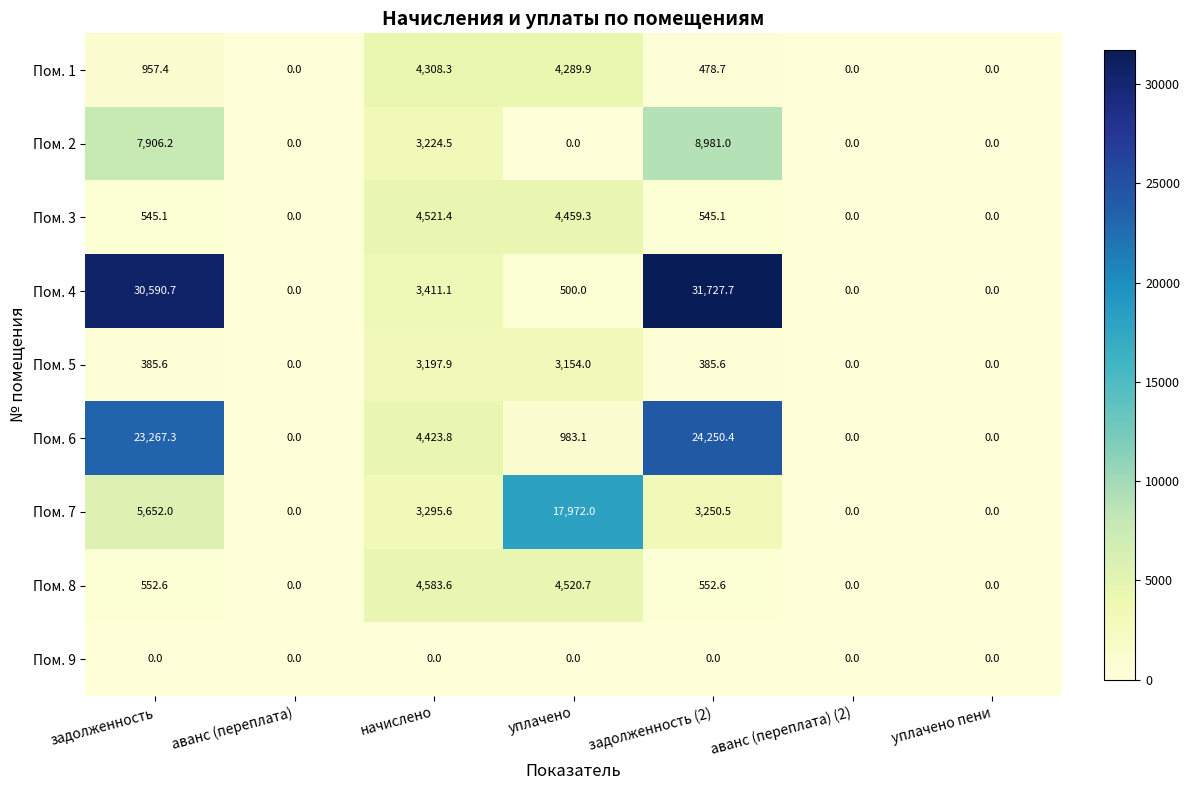

At how many categories does at least one series exceed 15517?

3